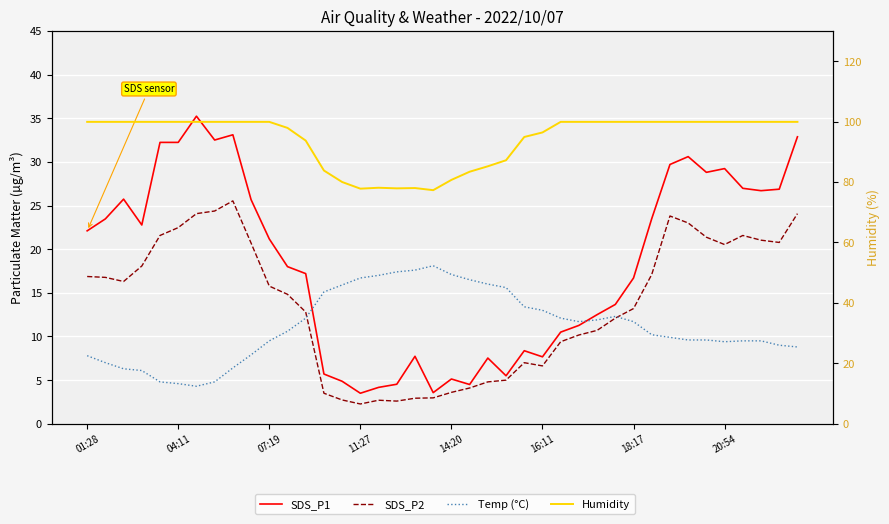

What is the total value across all series at 29?

138.0